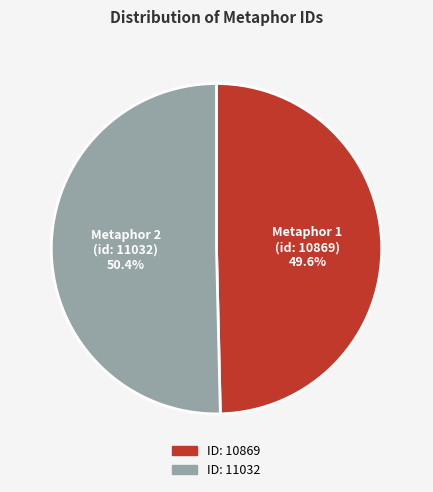

Is there a majority slice in this chart?

Yes